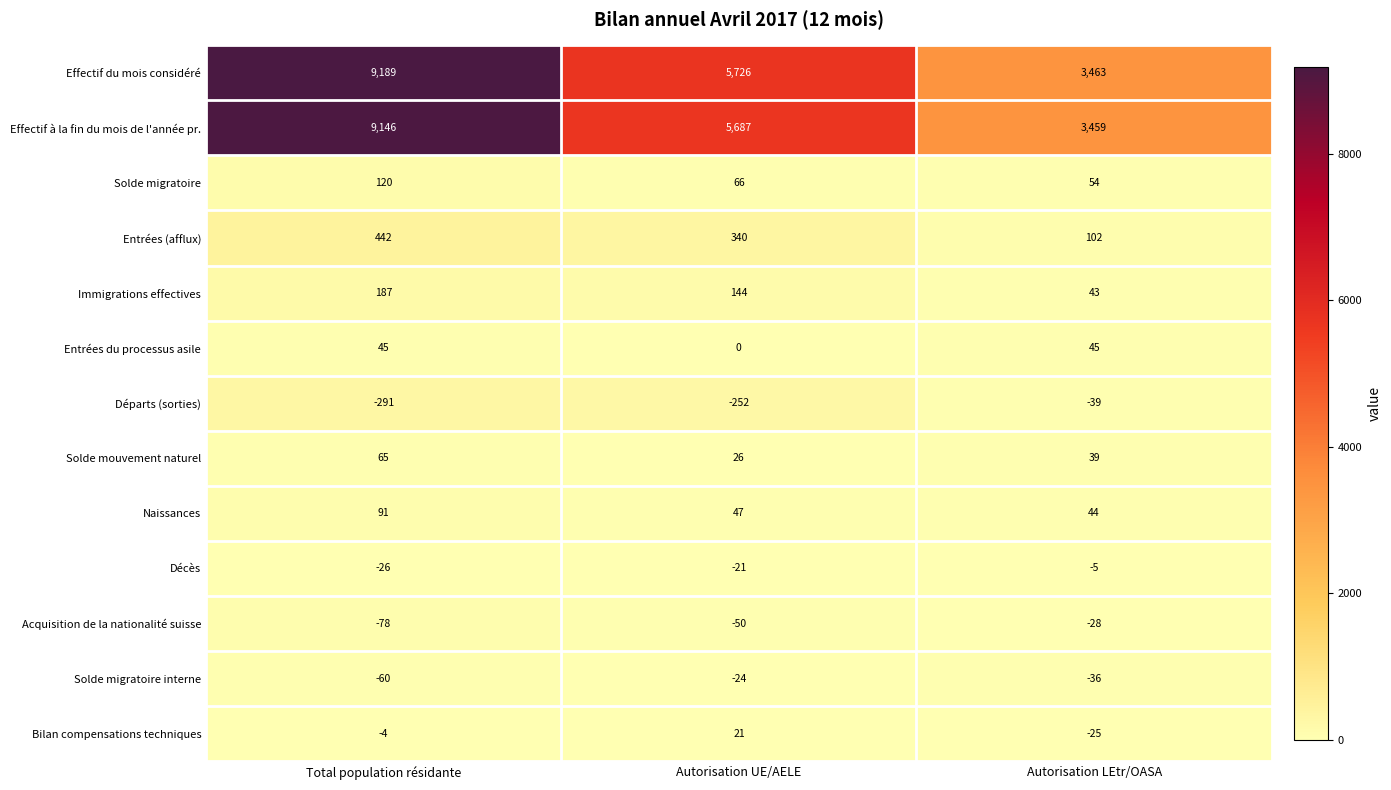

At which label is Immigrations effectives closest to 115?

Autorisation UE/AELE